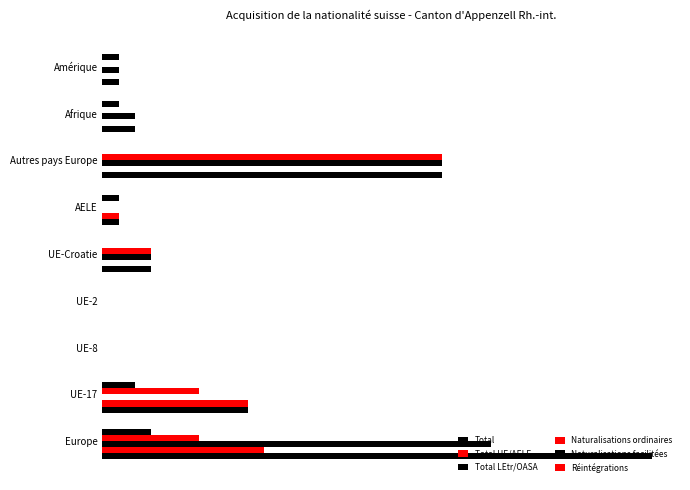

Which series has the largest range (max minus min)?

Total